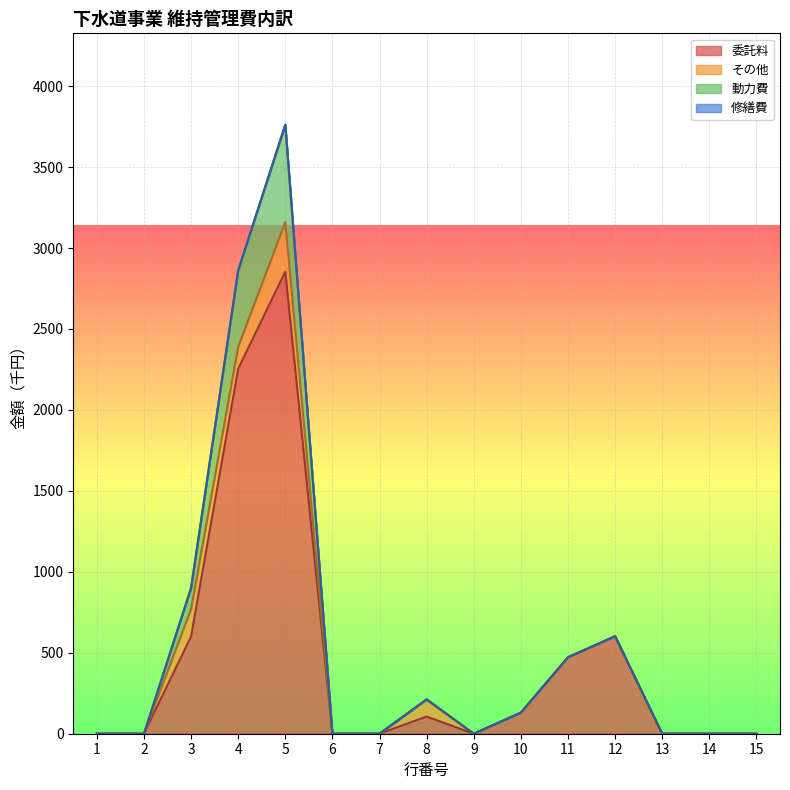

What is the value of the 委託料 point at the 5th from the left?

2854